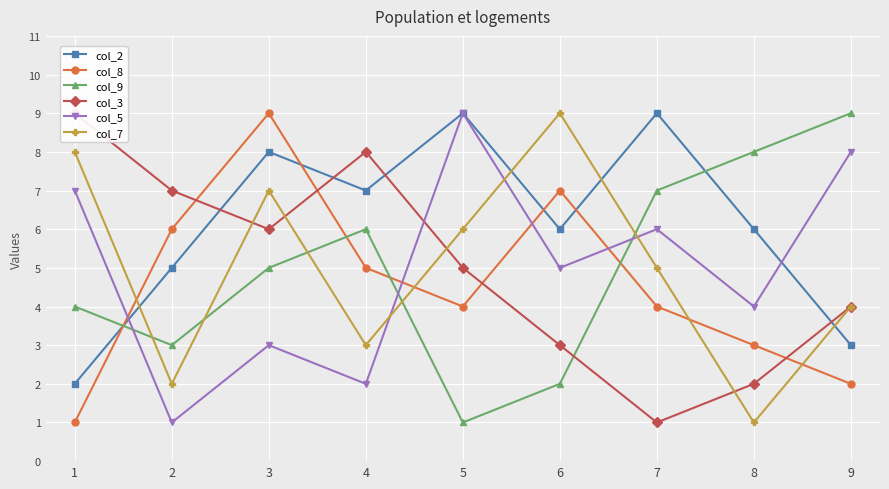

What are all the series names shown in the legend?

col_2, col_8, col_9, col_3, col_5, col_7